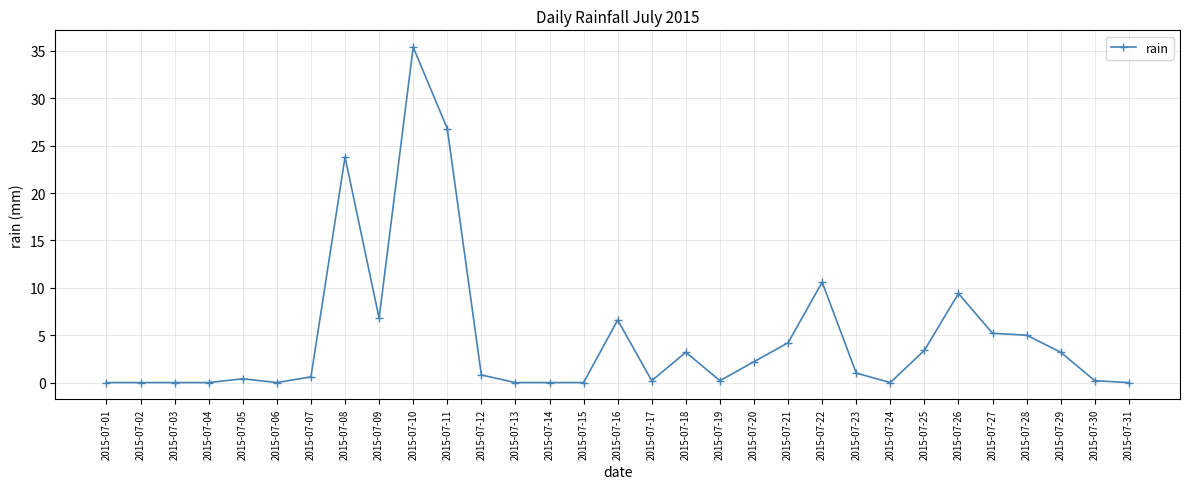

What is the sum of the values at 2015-07-28 and 2015-07-08?

28.8